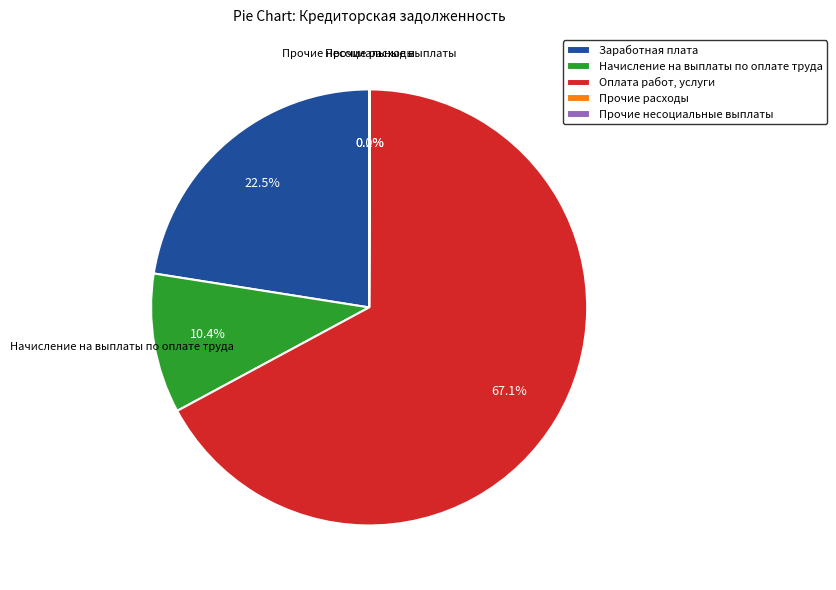

What is the largest slice in the pie chart?

Оплата работ, услуги